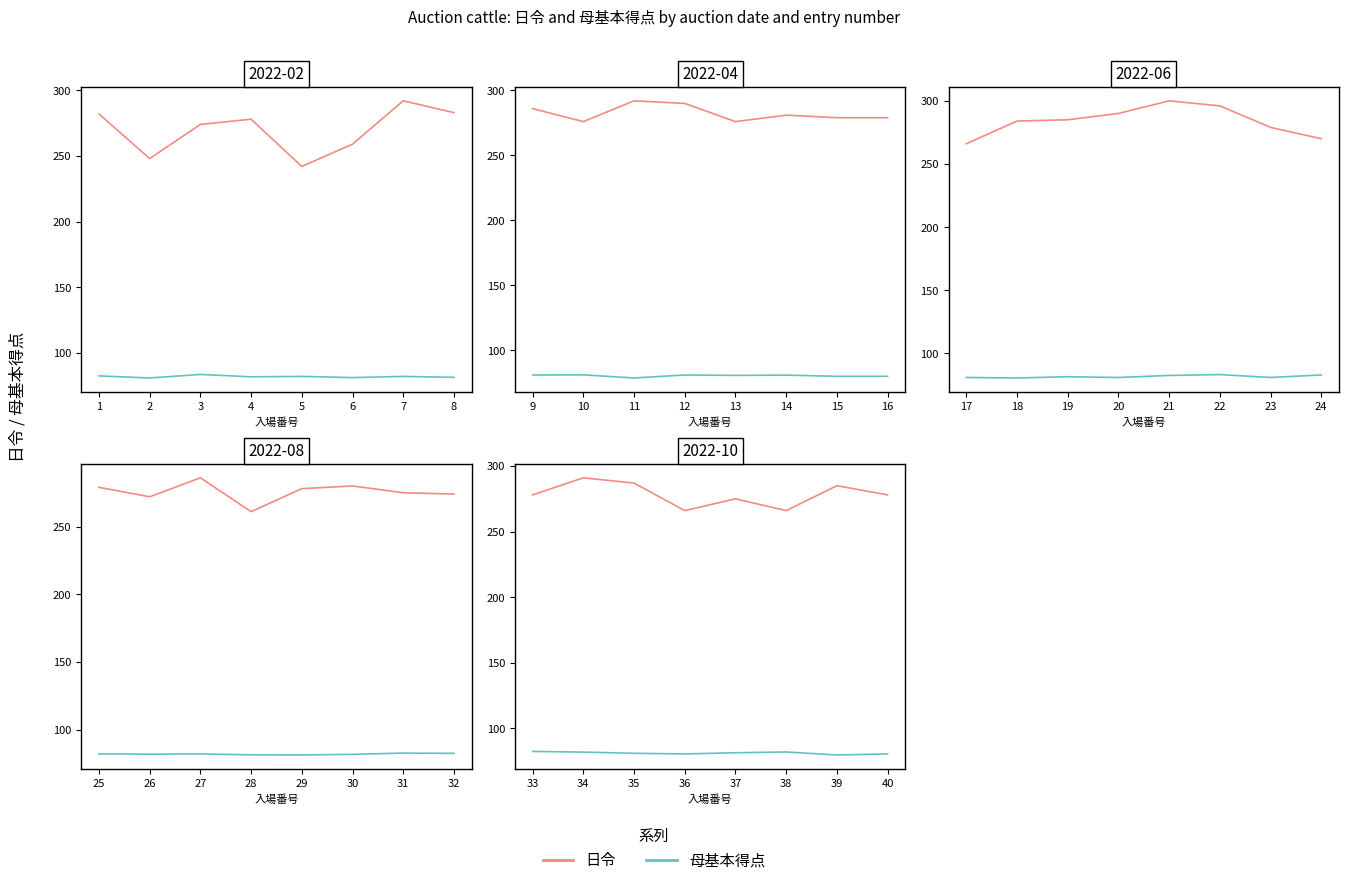

How many categories are shown in the chart?

8